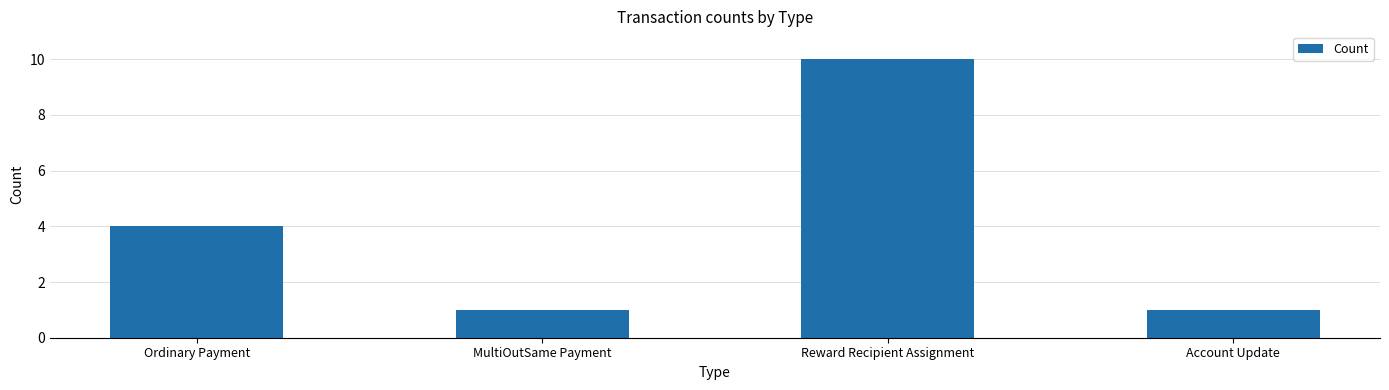

What is the change in value from Ordinary Payment to MultiOutSame Payment?

-3